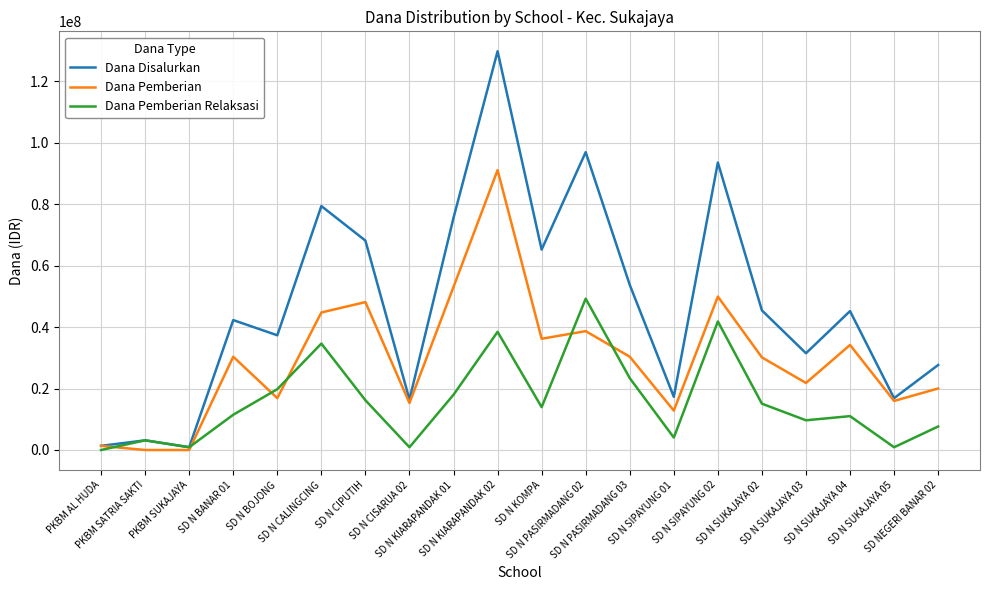

Which series has the widest spread of values?

Dana Disalurkan